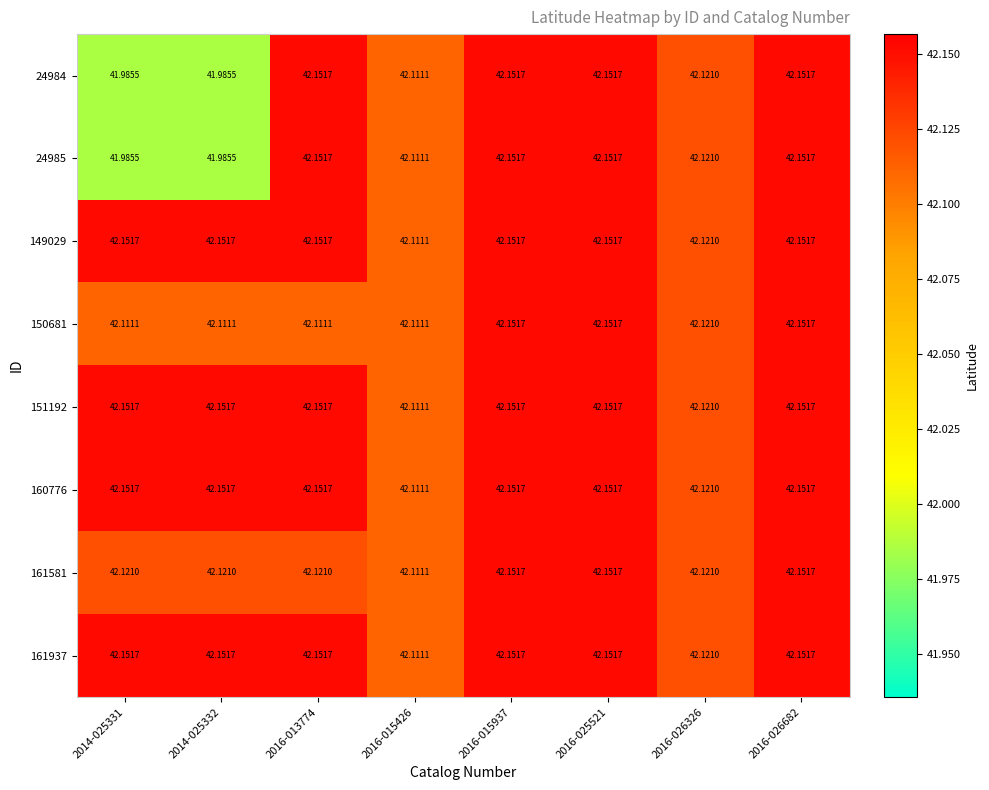

Reading left to right, what are all the values shown in this chart?

24984: 2014-025331=42.0	2014-025332=42.0	2016-013774=42.2	2016-015426=42.1	2016-015937=42.2	2016-025521=42.2	2016-026326=42.1	2016-026682=42.2
24985: 2014-025331=42.0	2014-025332=42.0	2016-013774=42.2	2016-015426=42.1	2016-015937=42.2	2016-025521=42.2	2016-026326=42.1	2016-026682=42.2
149029: 2014-025331=42.2	2014-025332=42.2	2016-013774=42.2	2016-015426=42.1	2016-015937=42.2	2016-025521=42.2	2016-026326=42.1	2016-026682=42.2
150681: 2014-025331=42.1	2014-025332=42.1	2016-013774=42.1	2016-015426=42.1	2016-015937=42.2	2016-025521=42.2	2016-026326=42.1	2016-026682=42.2
151192: 2014-025331=42.2	2014-025332=42.2	2016-013774=42.2	2016-015426=42.1	2016-015937=42.2	2016-025521=42.2	2016-026326=42.1	2016-026682=42.2
160776: 2014-025331=42.2	2014-025332=42.2	2016-013774=42.2	2016-015426=42.1	2016-015937=42.2	2016-025521=42.2	2016-026326=42.1	2016-026682=42.2
161581: 2014-025331=42.1	2014-025332=42.1	2016-013774=42.1	2016-015426=42.1	2016-015937=42.2	2016-025521=42.2	2016-026326=42.1	2016-026682=42.2
161937: 2014-025331=42.2	2014-025332=42.2	2016-013774=42.2	2016-015426=42.1	2016-015937=42.2	2016-025521=42.2	2016-026326=42.1	2016-026682=42.2